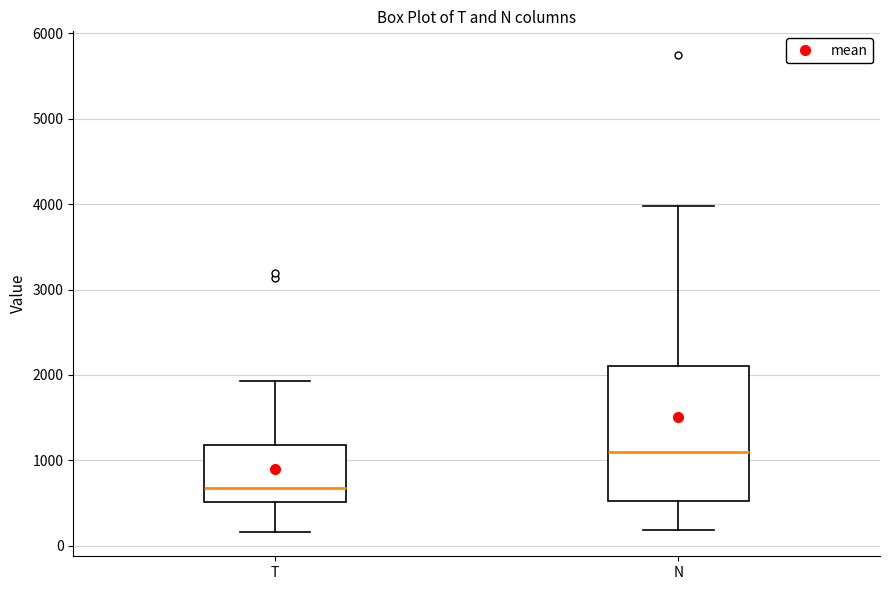

Which box's median line is the highest?

N